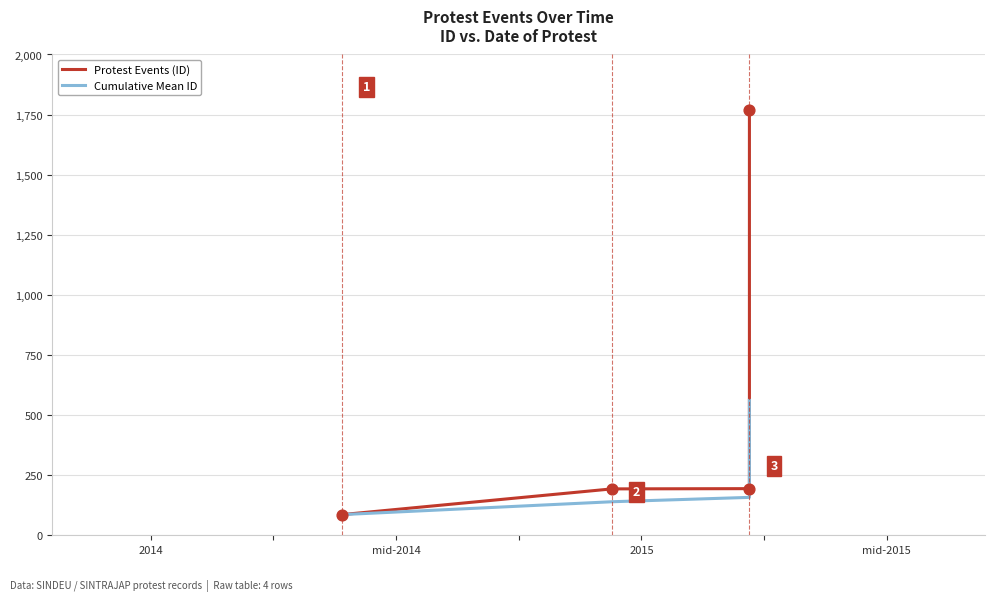

Which series has the largest total across all categories?

Protest Events (ID)